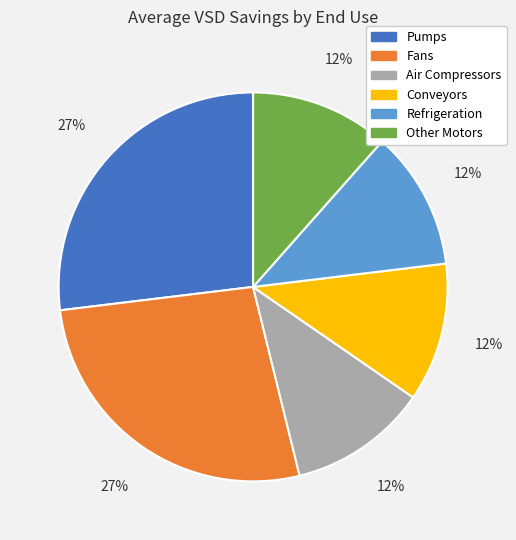

To the nearest percent, what portion does Conveyors represent?

12%